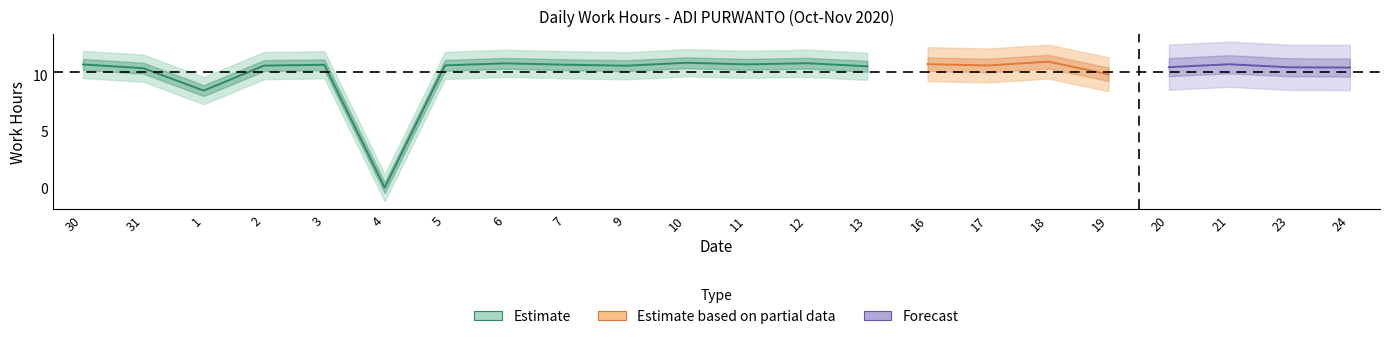

Rank the categories by value from highest to lowest.

18, 10, 12, 6, 16, 21, 11, 30, 7, 3, 5, 17, 2, 9, 13, 20, 23, 24, 31, 19, 1, 4